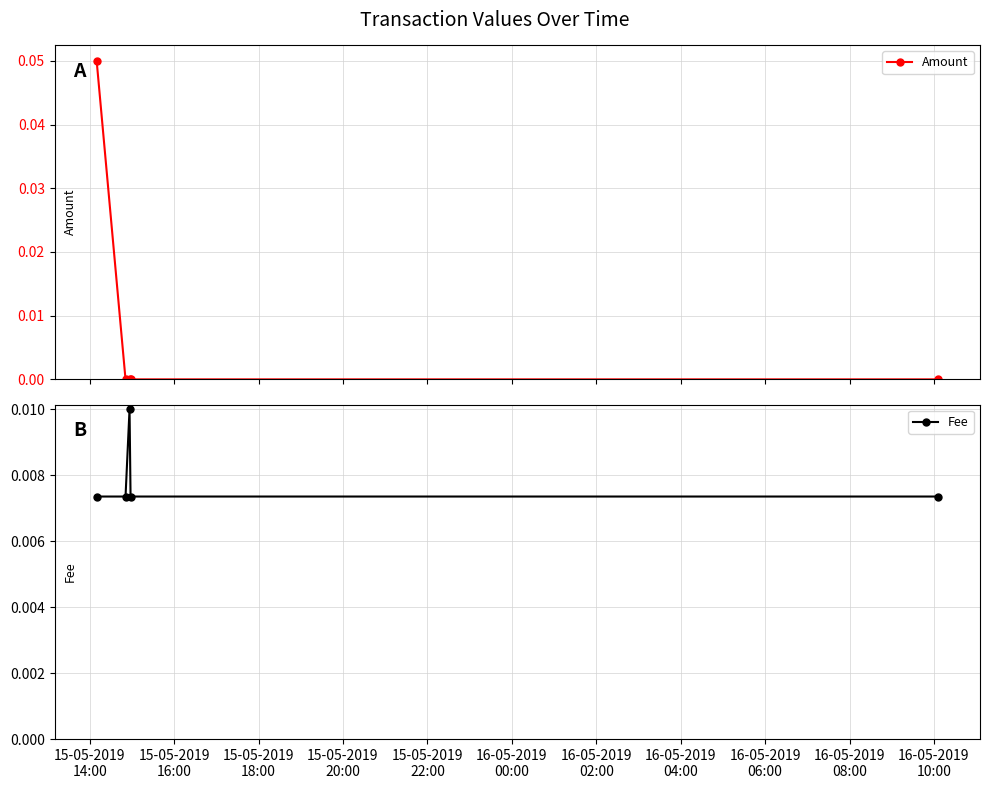

How many interior local peaks does the Fee series have?

1